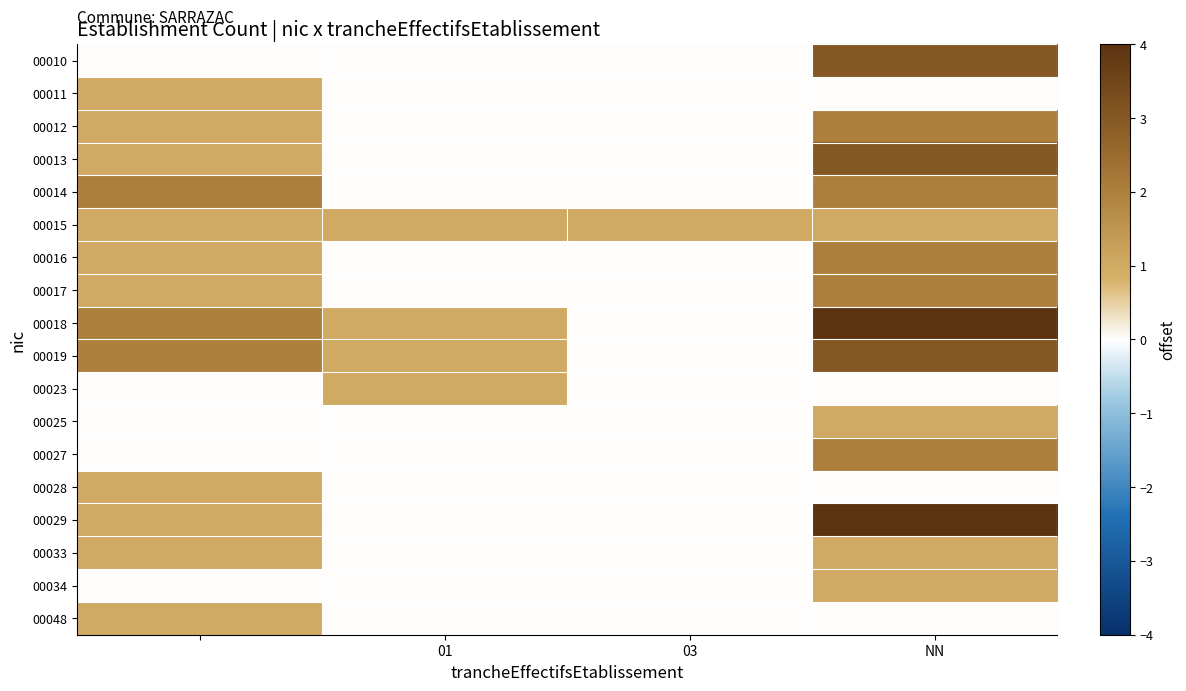

How many distinct data groups are displayed?

18